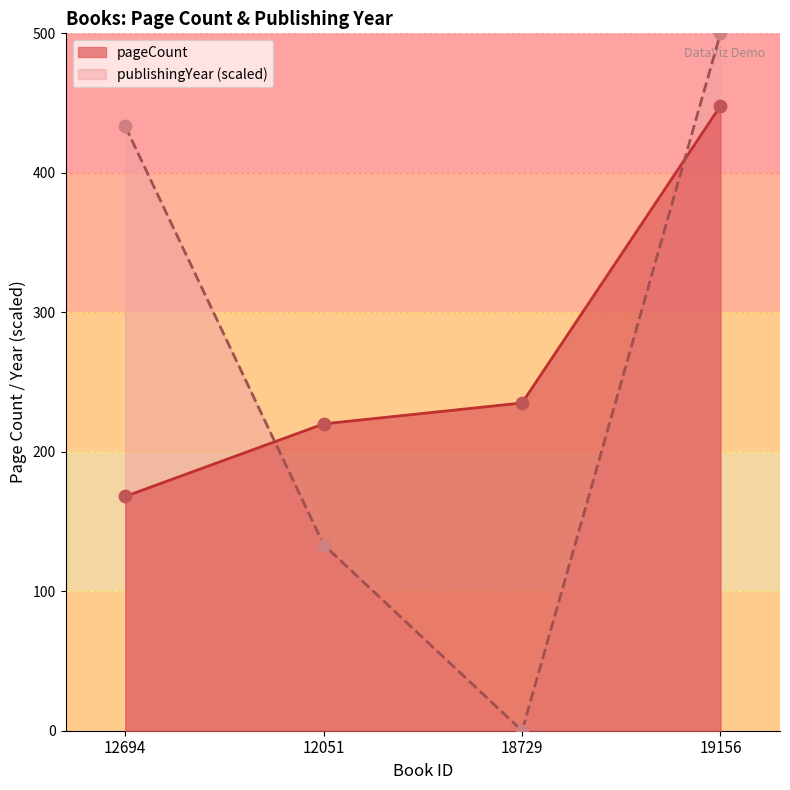

Is the value of pageCount at 19156 greater than the value of publishingYear at 12051?

Yes